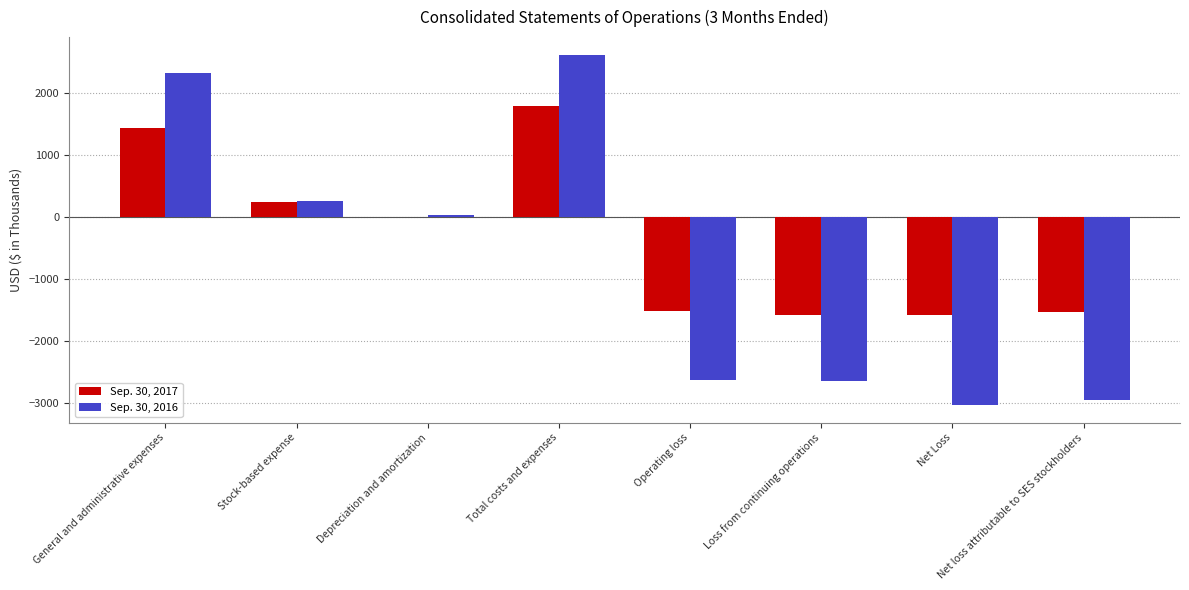

What is the sum of the Sep. 30, 2017 values at Net loss attributable to SES stockholders and Total costs and expenses?

260